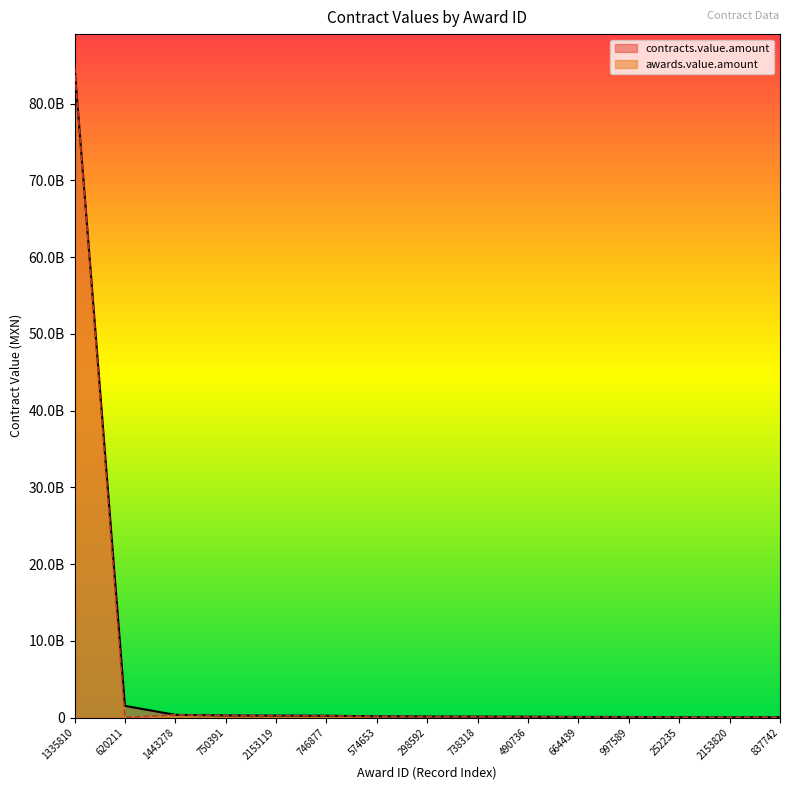

Which series has the largest range (max minus min)?

awards.value.amount